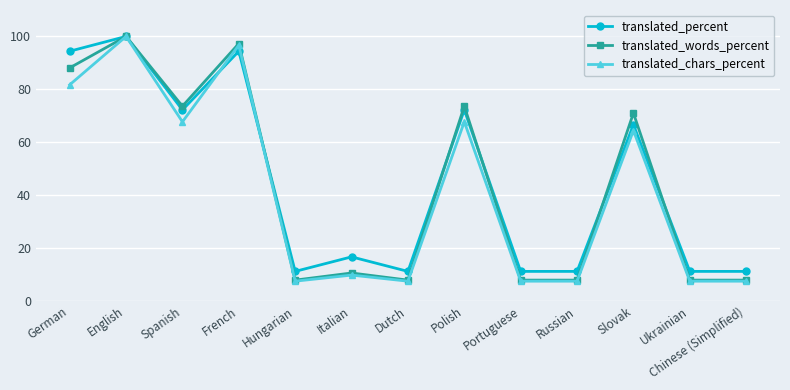

What is the average value of the translated_words_percent series?

43.1